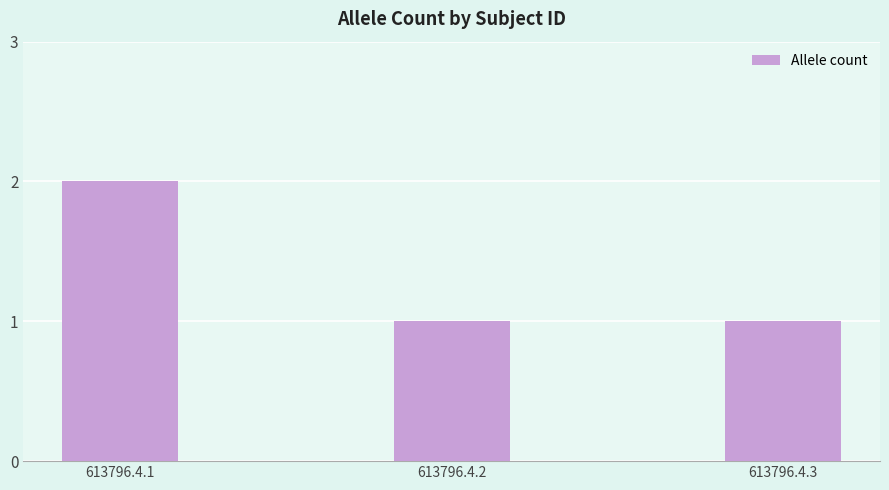

True or false: the data shows 2 at 613796.4.1.

True